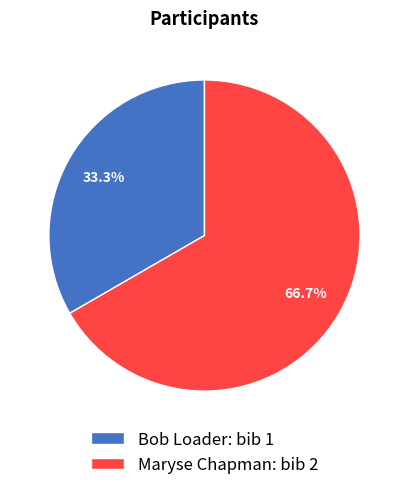

Between Bob Loader: bib 1 and Maryse Chapman: bib 2, which is larger?

Maryse Chapman: bib 2